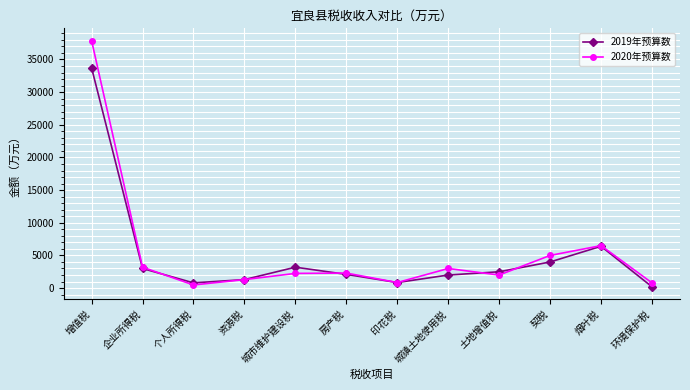

At which category is the sum across all series the highest?

增值税